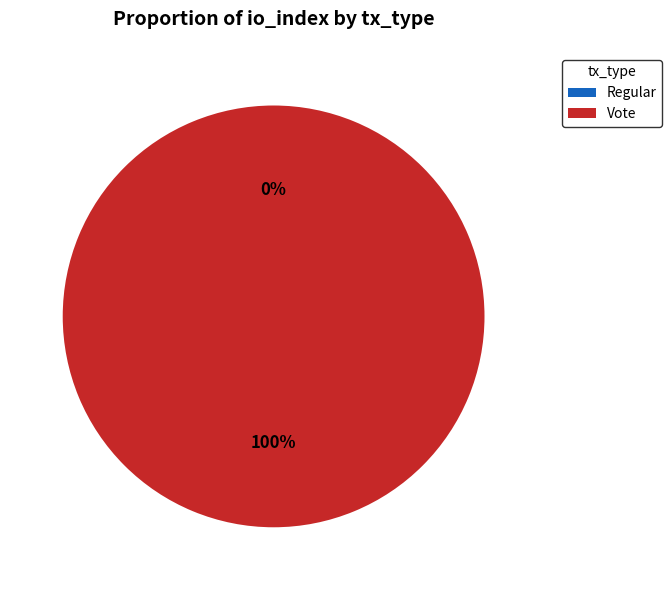

What percentage do Vote and Regular together represent?

100.0%